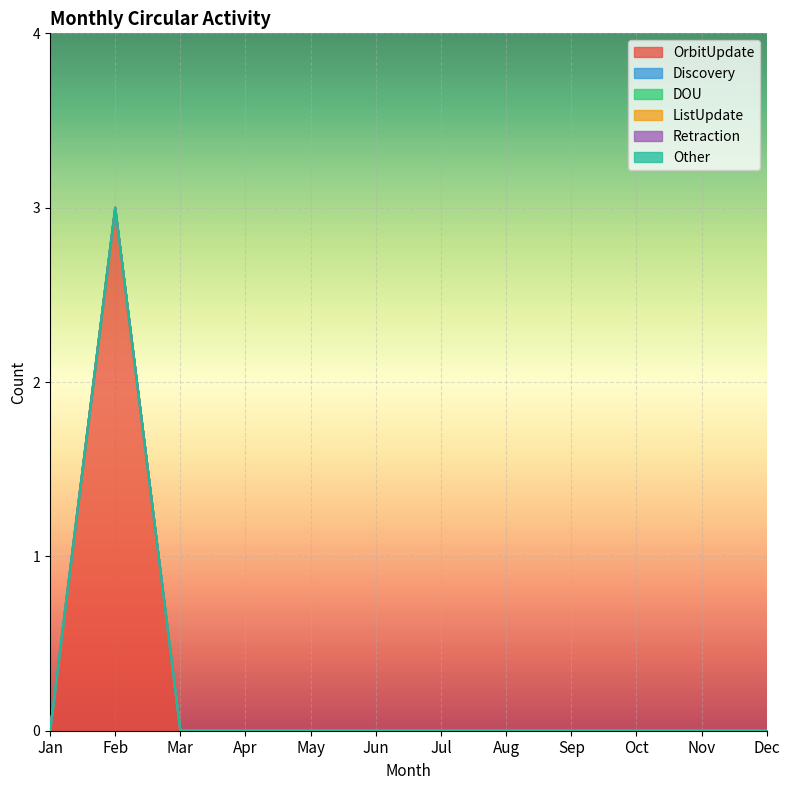

True or false: DOU and Retraction cross at least once.

False